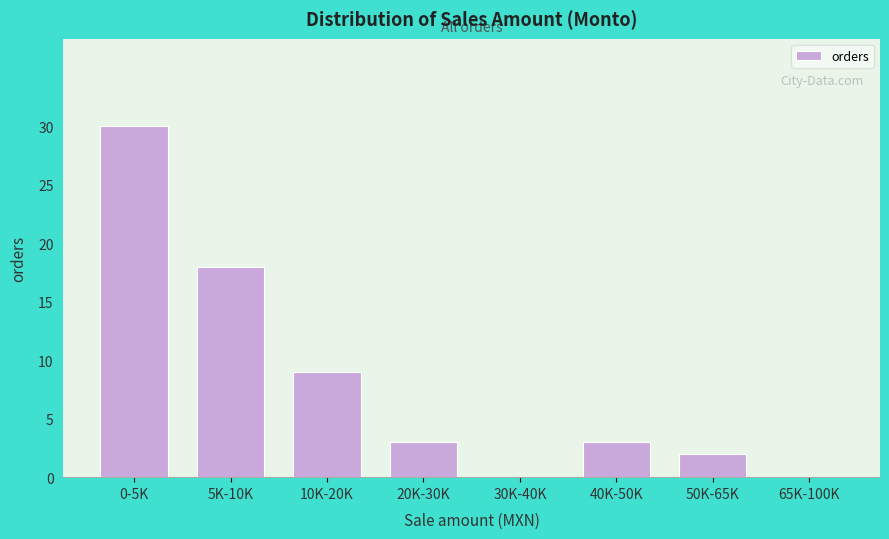

Reading left to right, list all the values displayed in this chart.

0-5K=30	5K-10K=18	10K-20K=9	20K-30K=3	30K-40K=0	40K-50K=3	50K-65K=2	65K-100K=0